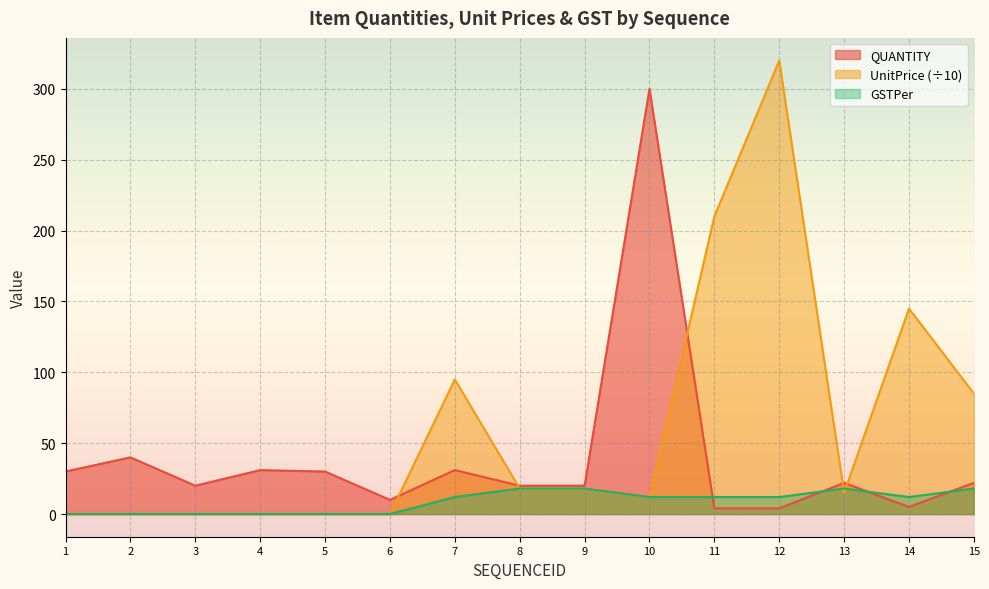

Read the UnitPrice value at 15, to the nearest 10.

80